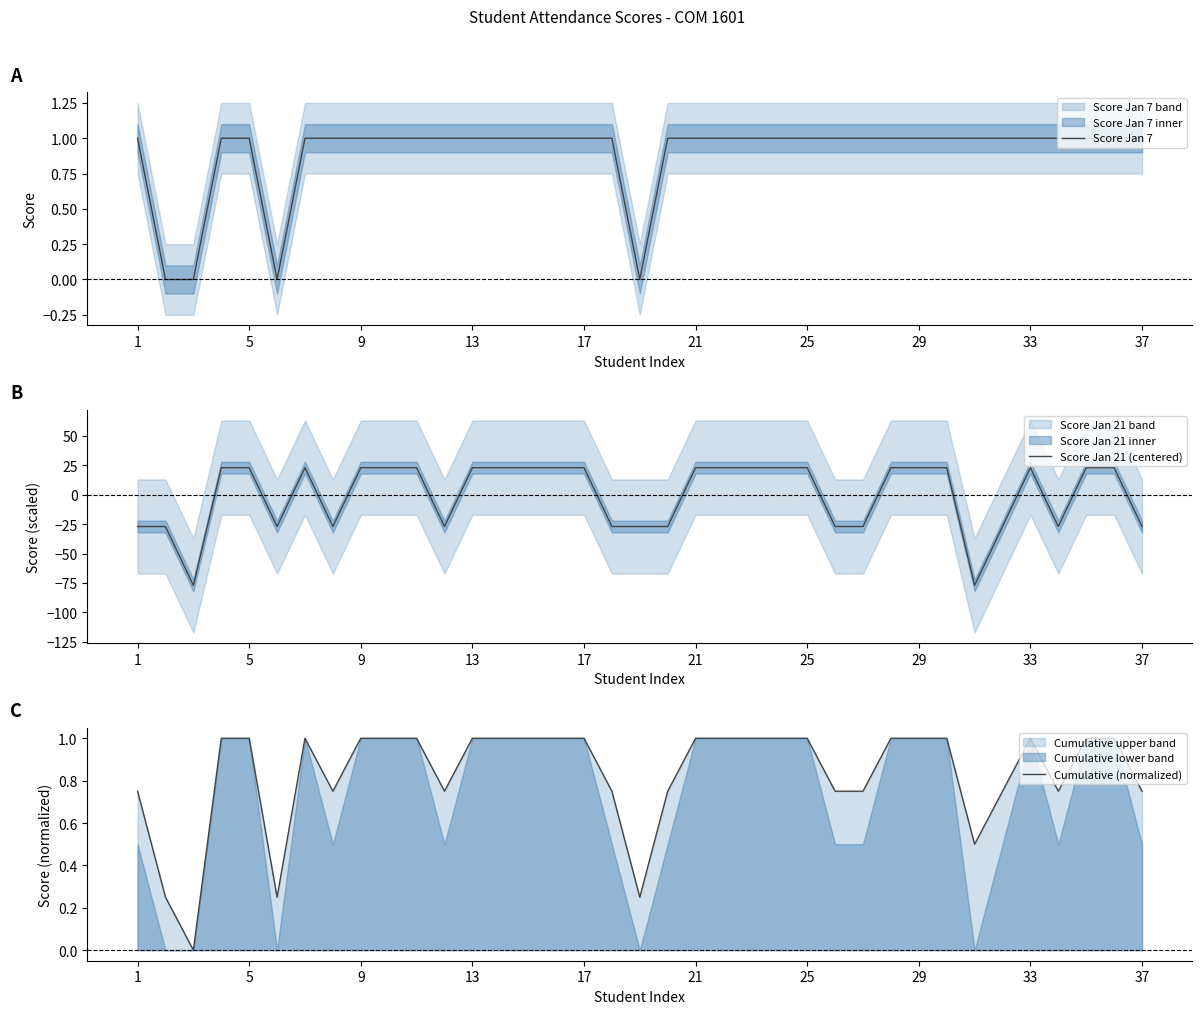

List the series in order of their peak value, highest first.

Score Jan 21 (centered), Score Jan 7, Cumulative (normalized)